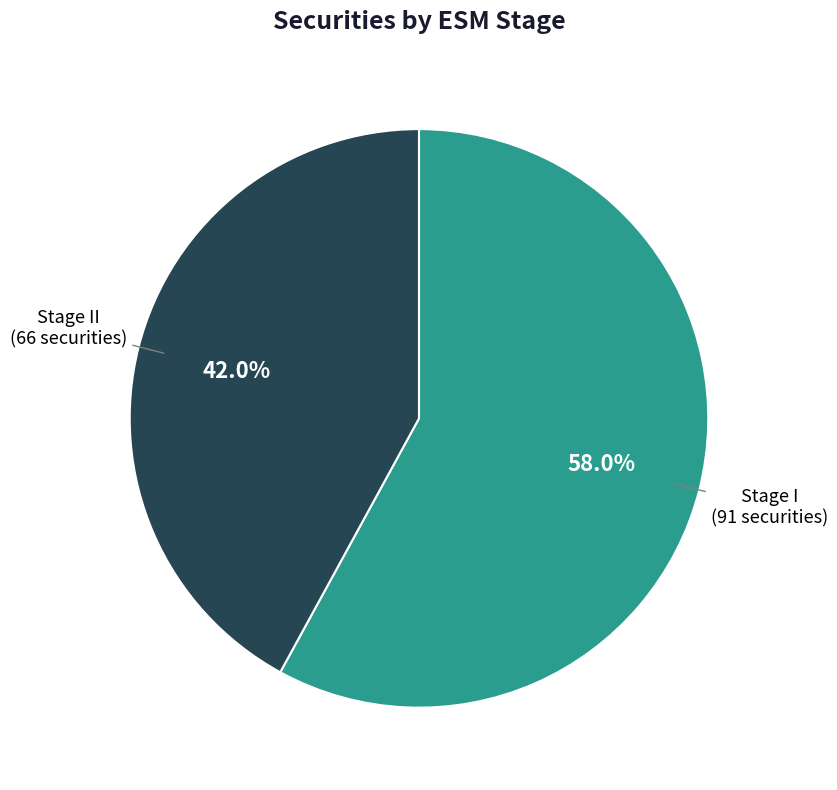

Is there any slice that represents more than half of the pie?

Yes